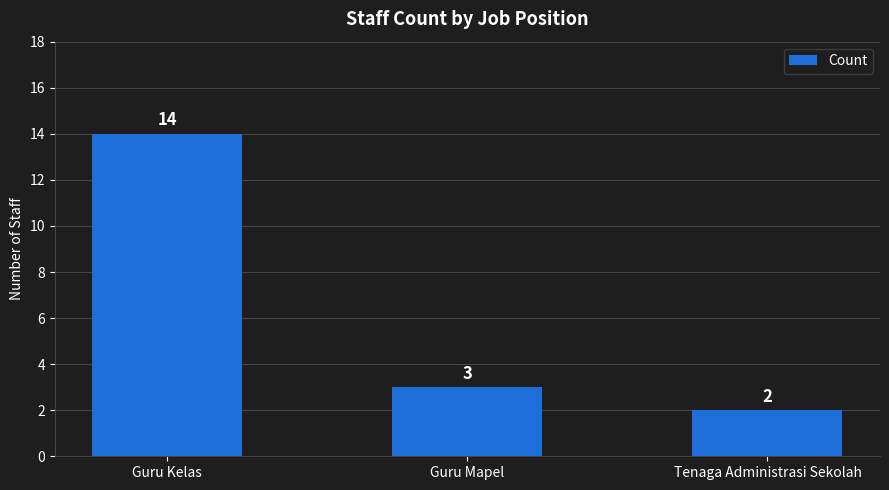

Rank the categories by value from lowest to highest.

Tenaga Administrasi Sekolah, Guru Mapel, Guru Kelas